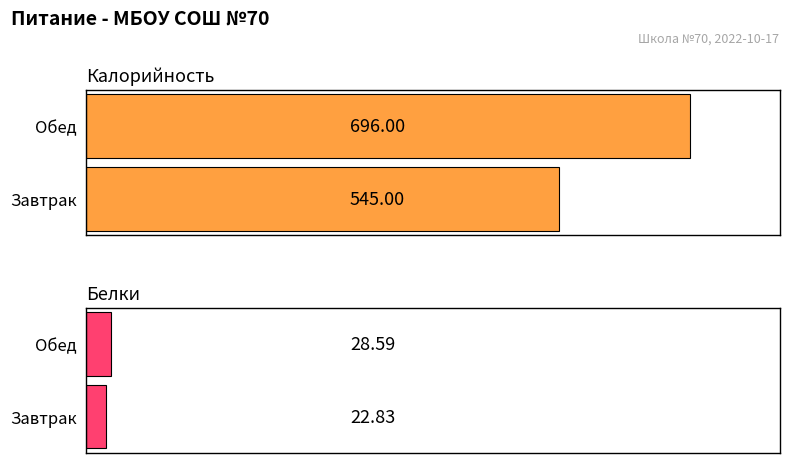

Does the chart contain stacked bars?

No